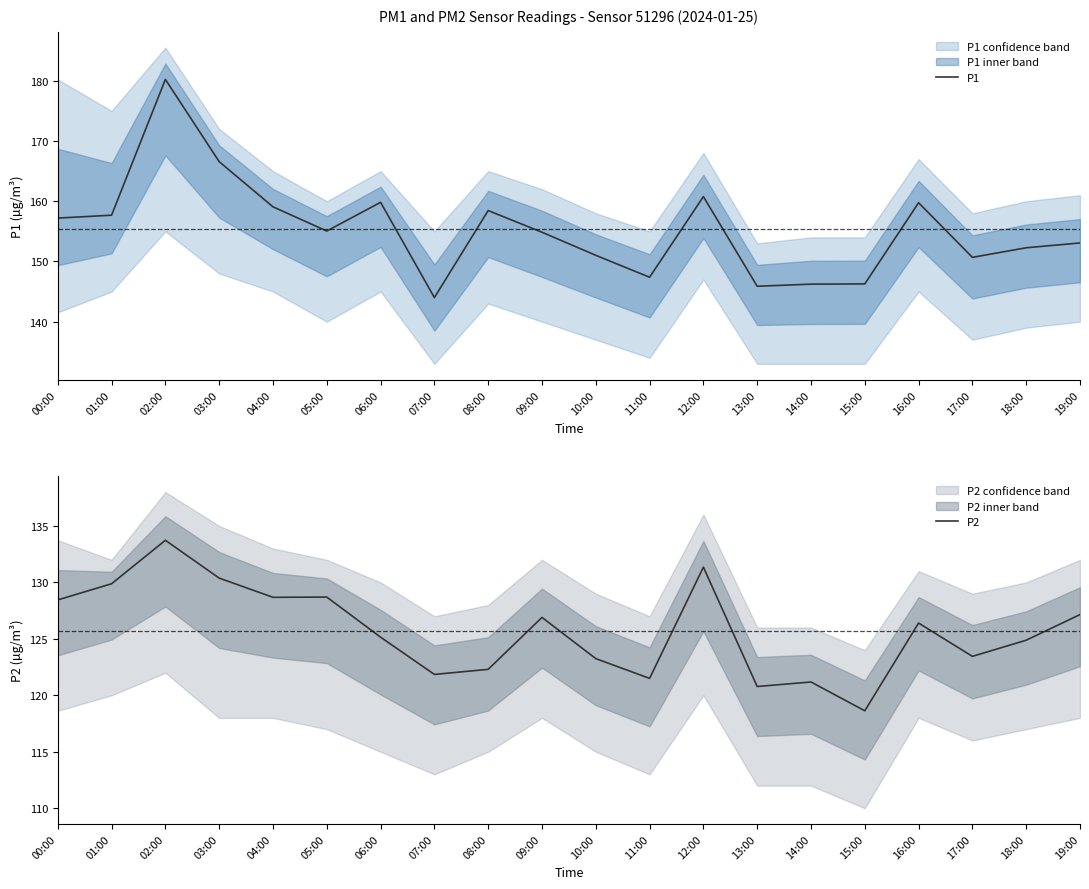

Between 00:00 and 06:00, which series saw the biggest shift?

P2